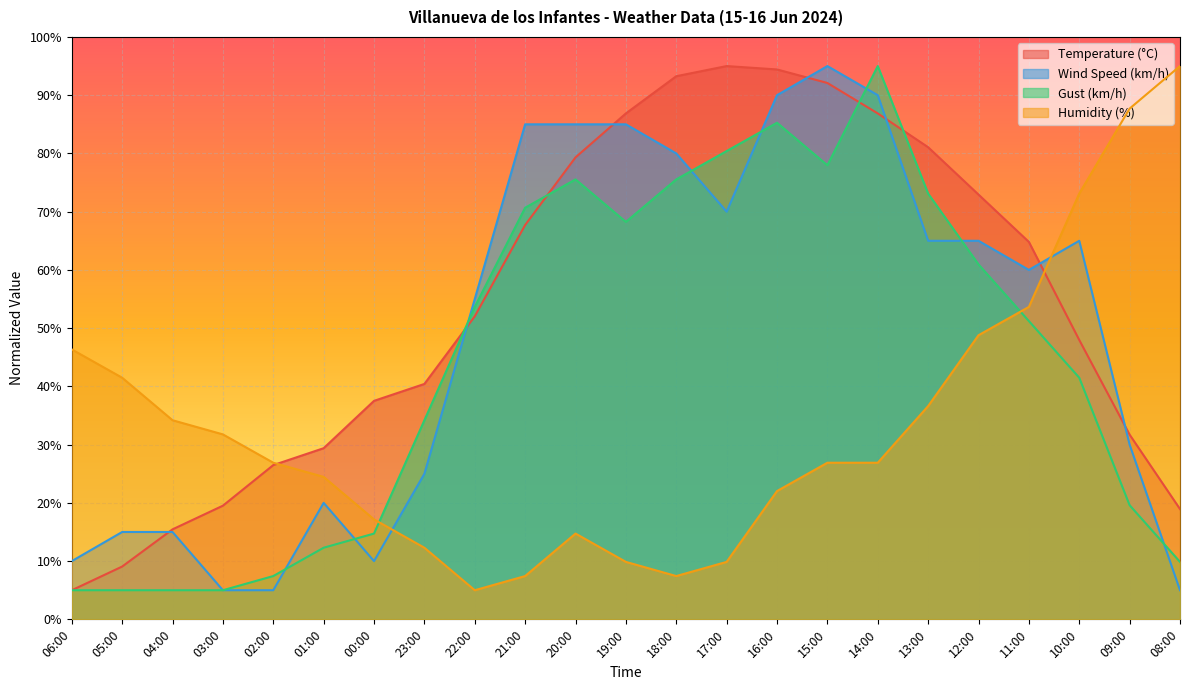

Which series ends up on top after the final intersection of Temperature (°C) and Wind Speed (km/h)?

Temperature (°C)